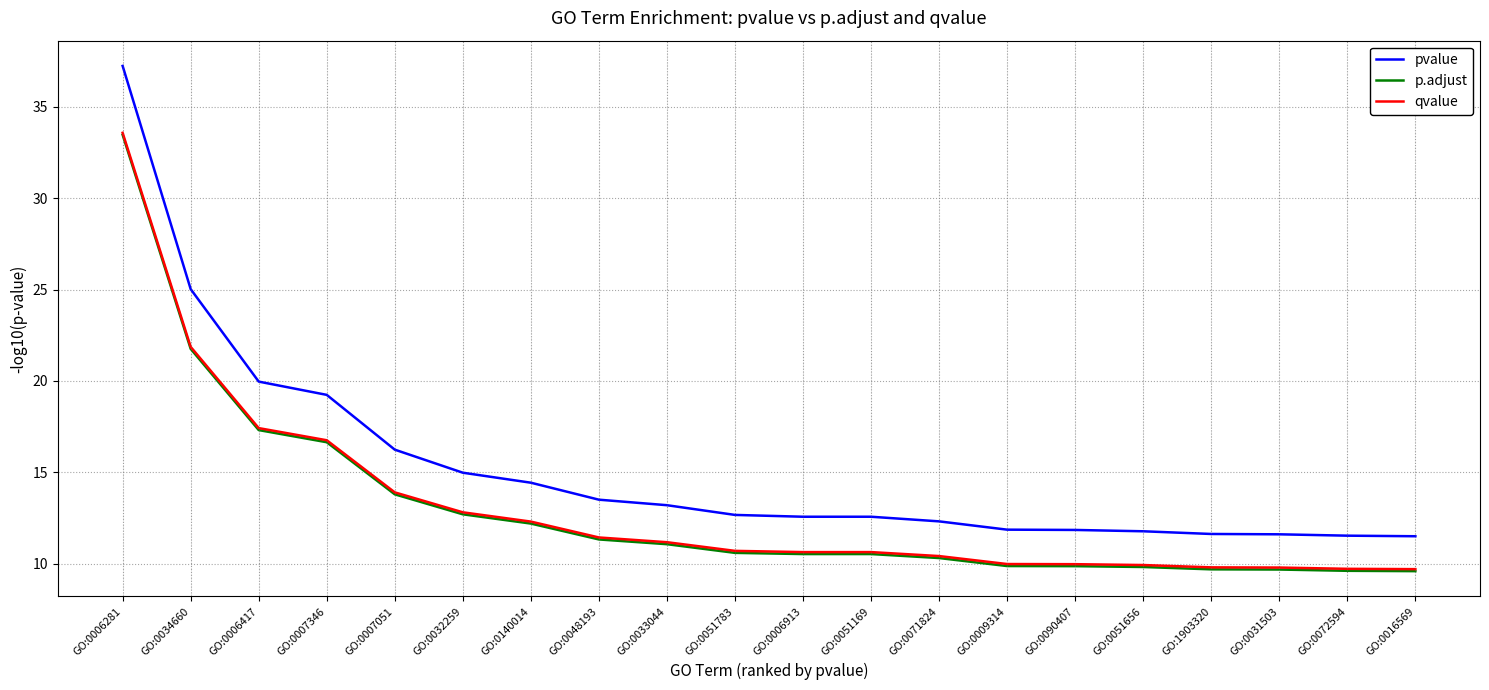

What is the average value of the p.adjust series?

13.0